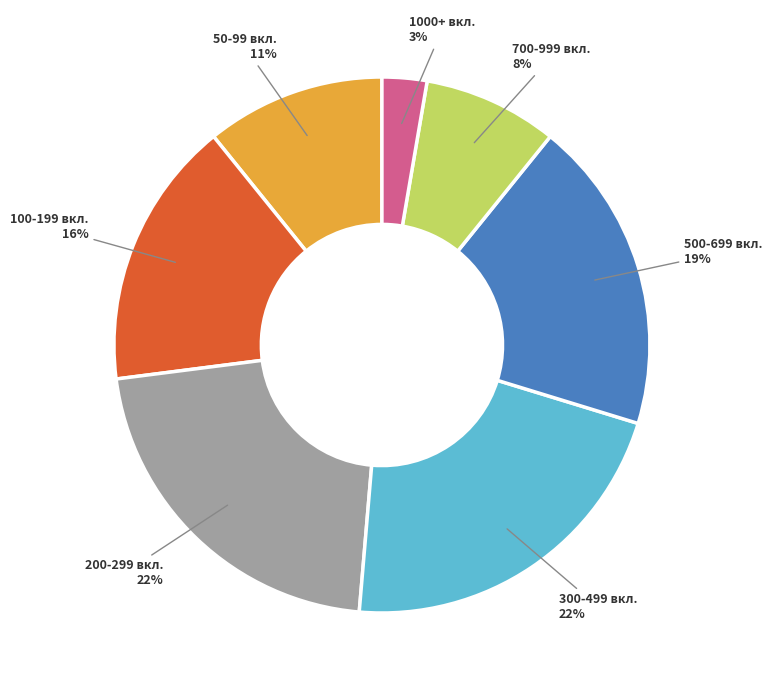

Which category has the smallest portion of the pie?

1000+ вкл.